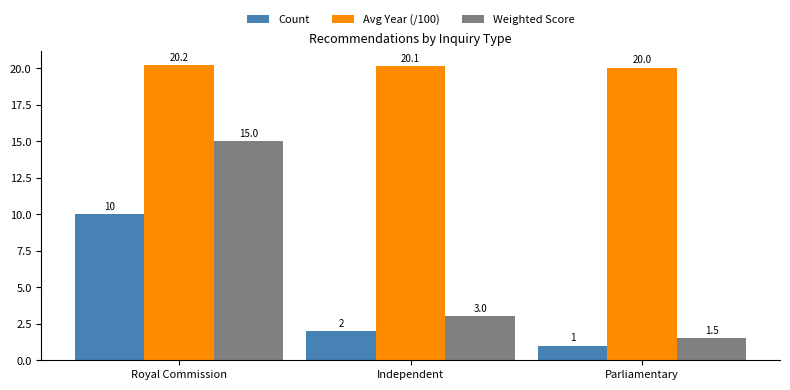

Which series has the largest total across all categories?

Avg Year (/100)